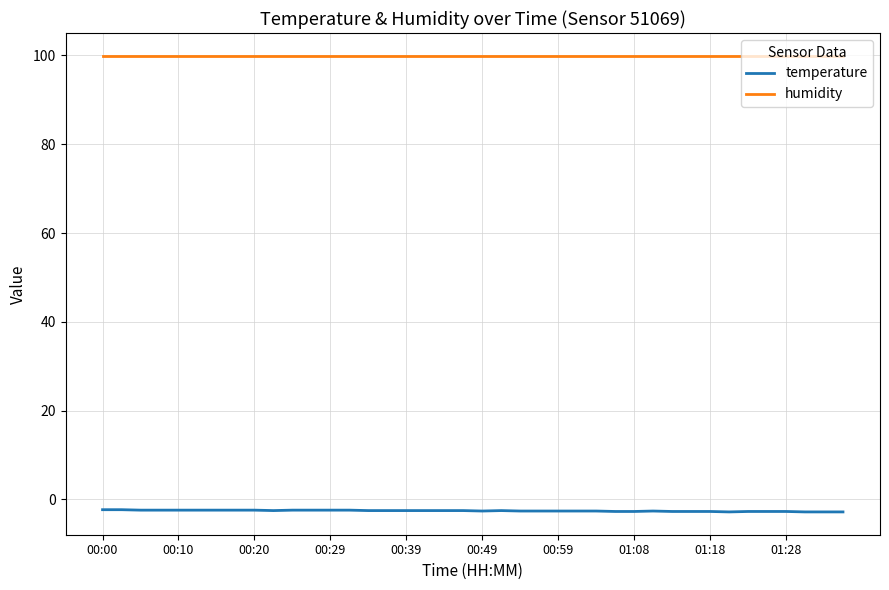

Which series has the largest total across all categories?

humidity